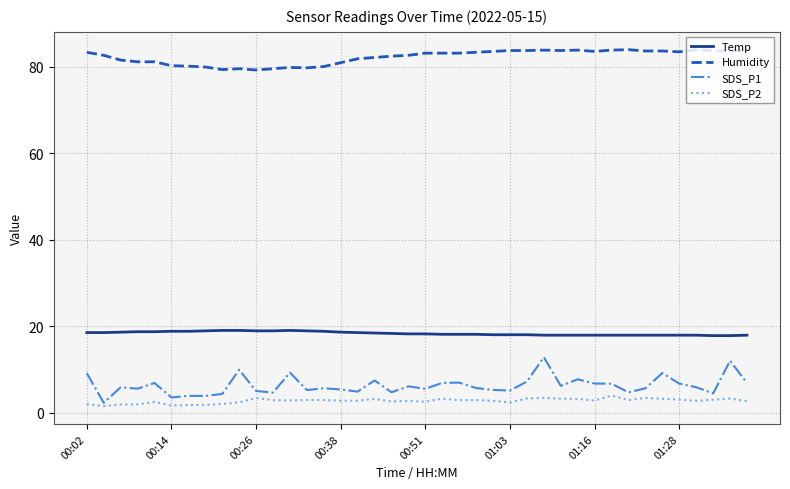

True or false: Temp and SDS_P2 cross at least once.

False